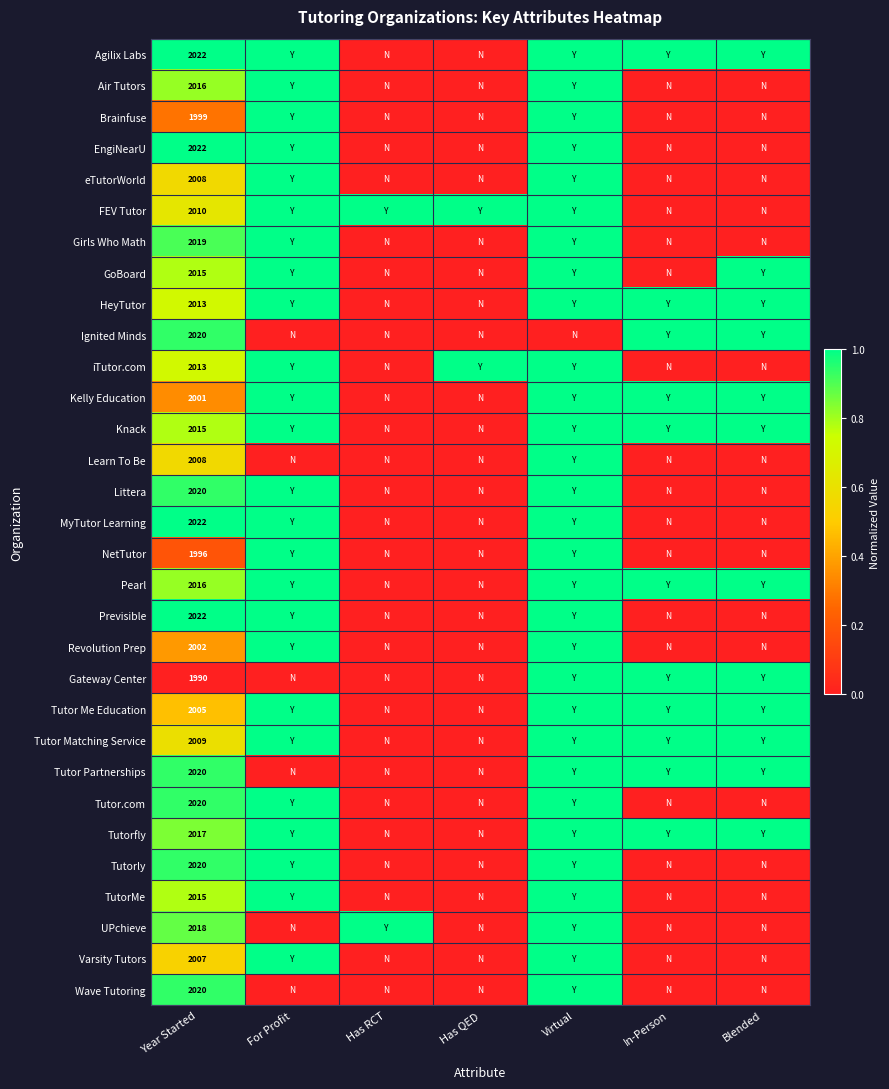

The value of Knack at Year Started is 2015. True or false?

True